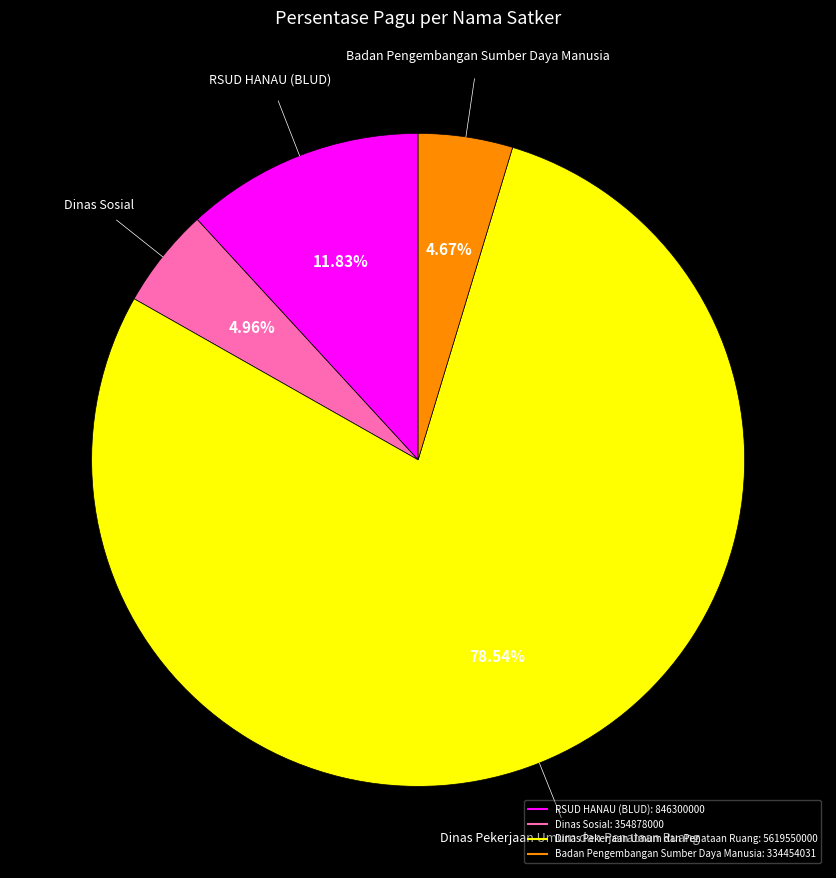

Does any single category account for the majority?

Yes